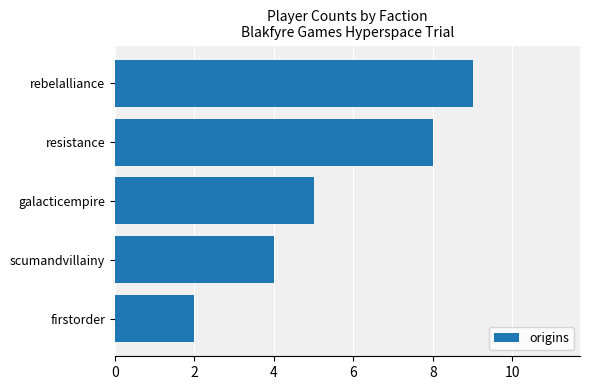

Does the chart contain stacked bars?

No